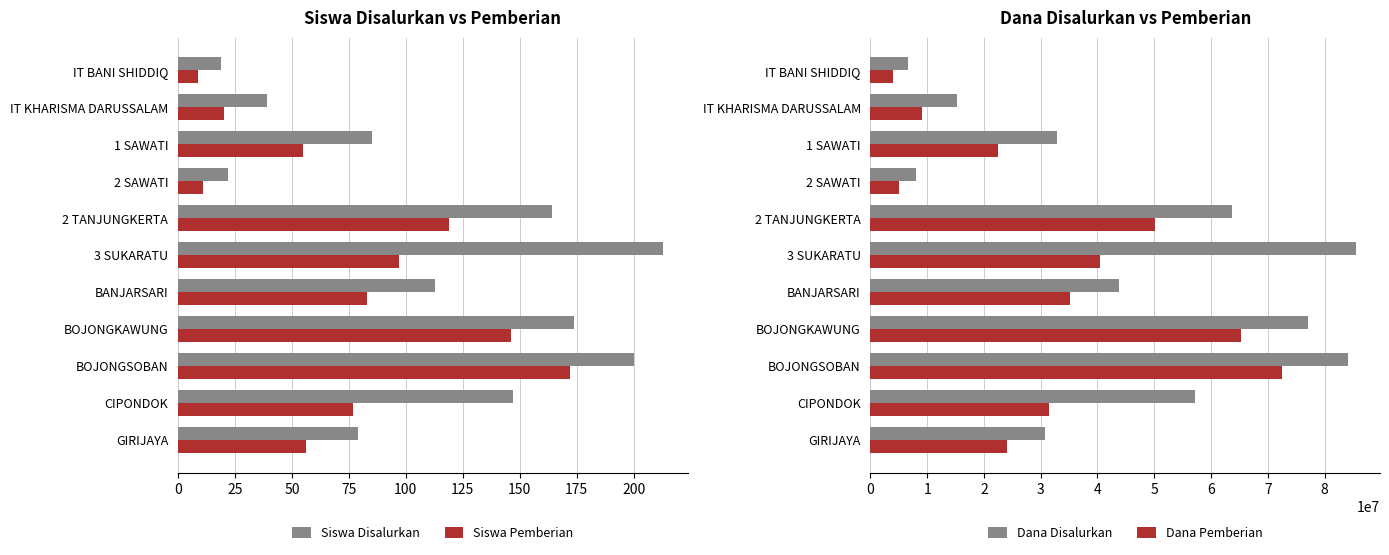

What is the average value of the Siswa Disalurkan series?

114